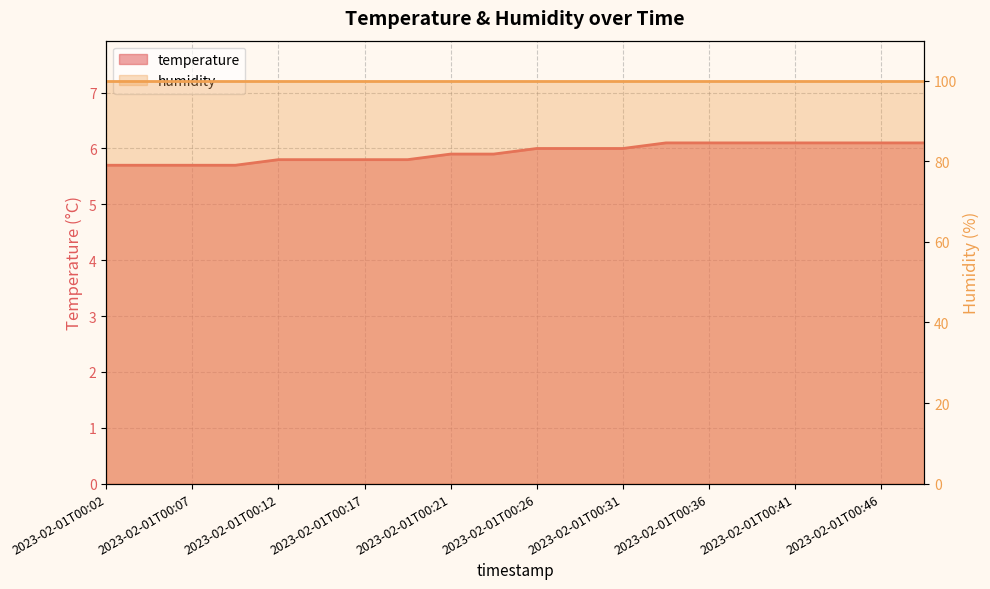

Reading left to right, extract all data points from this chart.

5.7	5.7	5.7	5.7	5.8	5.8	5.8	5.8	5.9	5.9	6.0	6.0	6.0	6.1	6.1	6.1	6.1	6.1	6.1	6.1